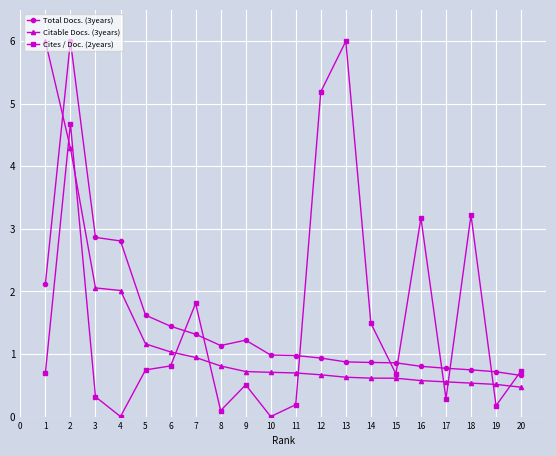

Between which two adjacent categories do Total Docs. (3years) and Citable Docs. (3years) first intersect?

1 and 2